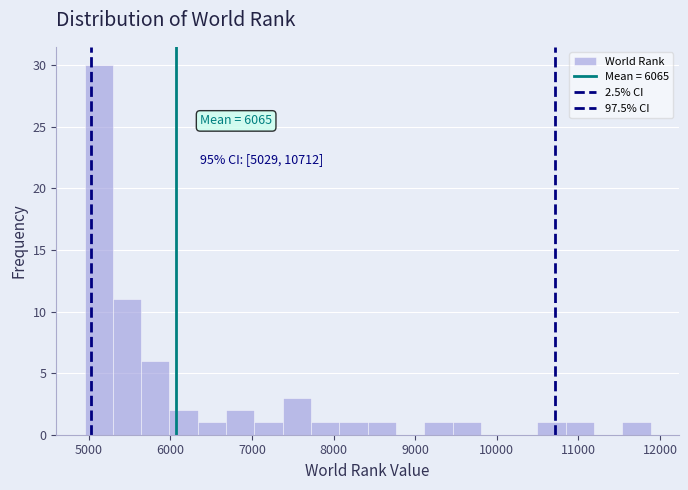

Read against the x-axis, roughly where is the centre of the tallest bar?

5100